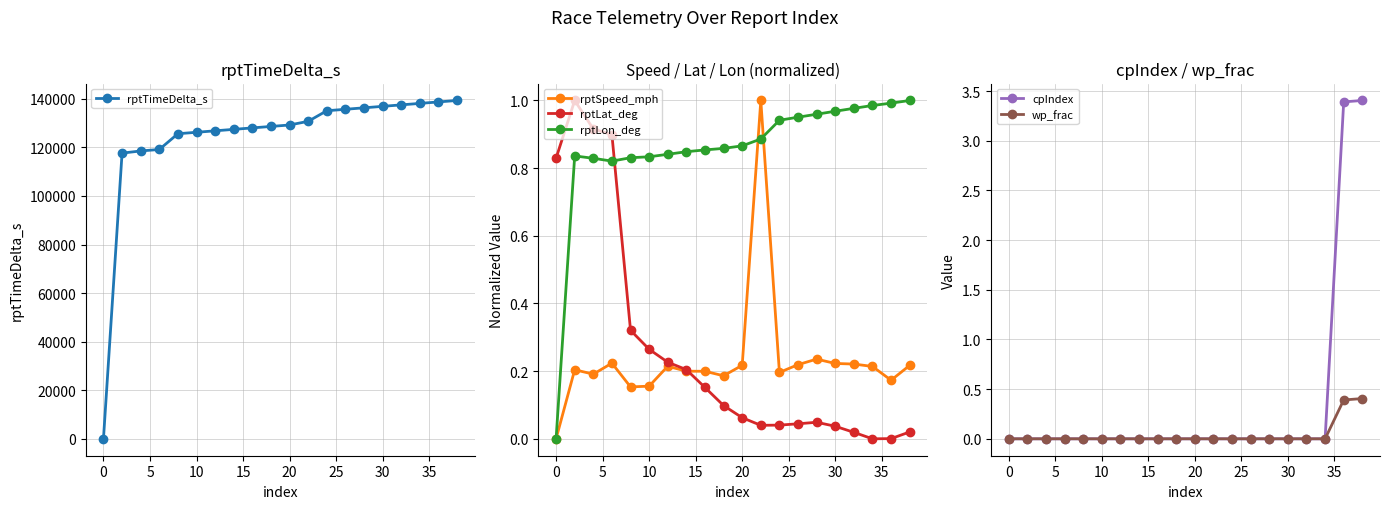

What is the sum of all rptLat_deg values?

5.2